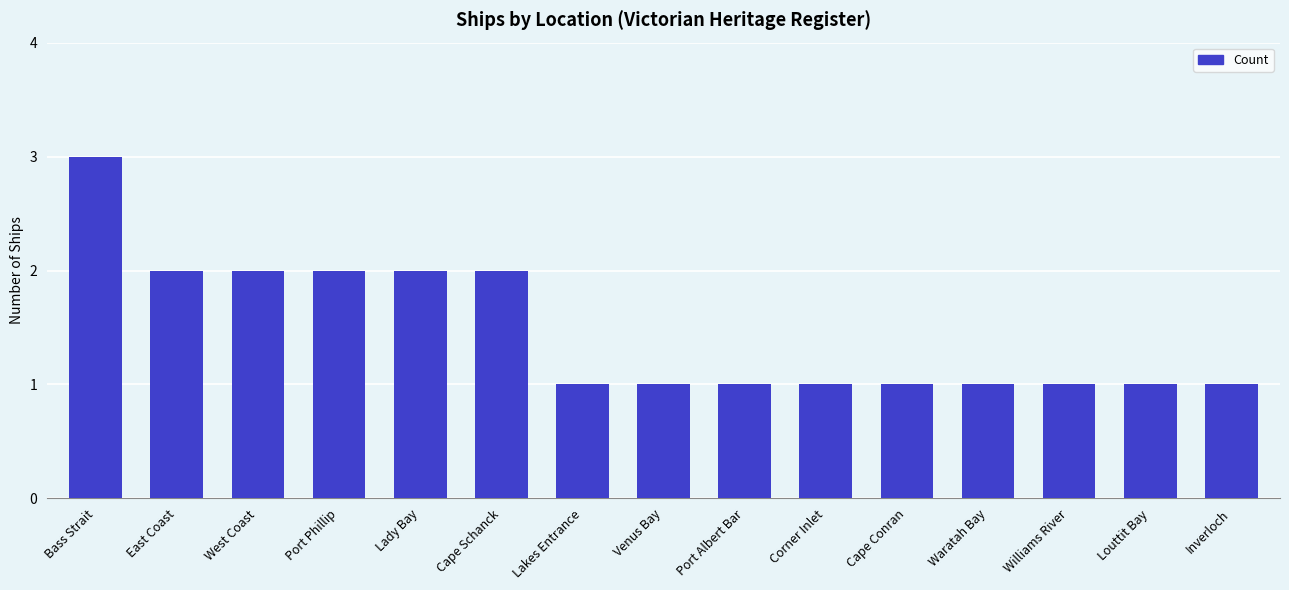

Between Inverloch and Port Phillip, which is larger?

Port Phillip